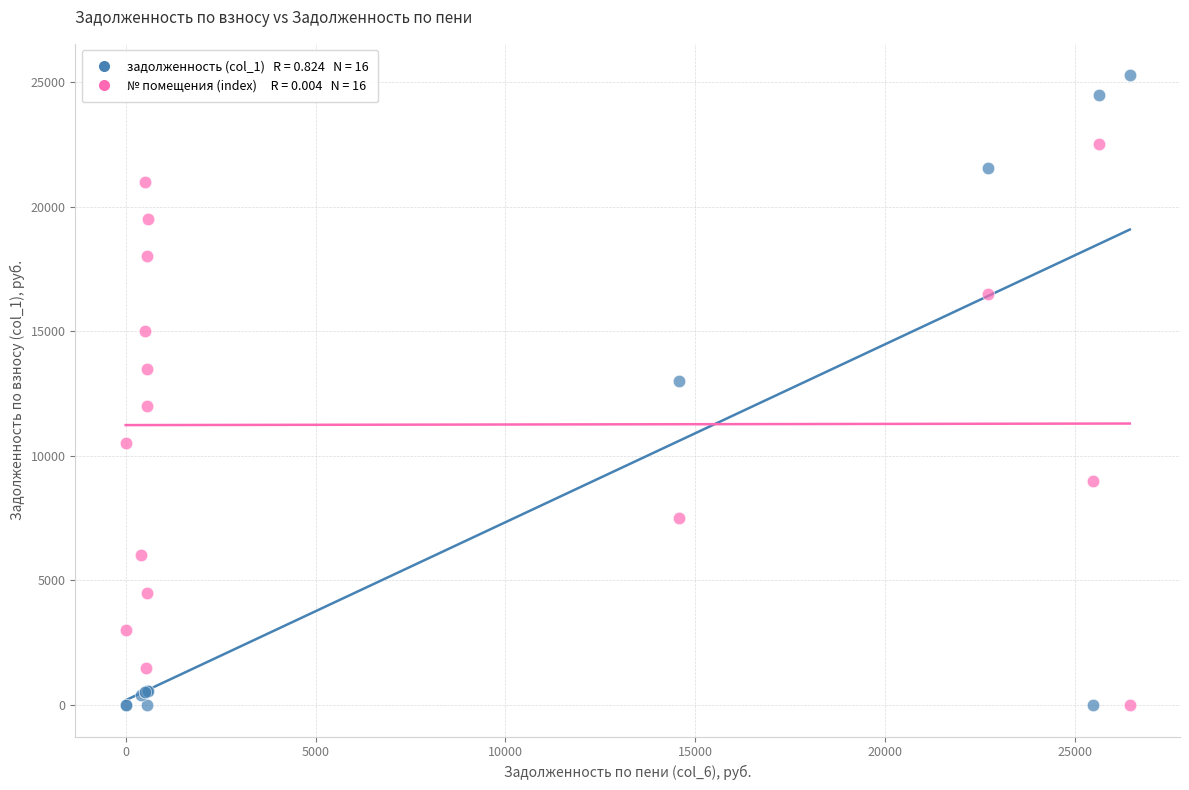

Across all series, what Y value is closest to 12633?

12983.3